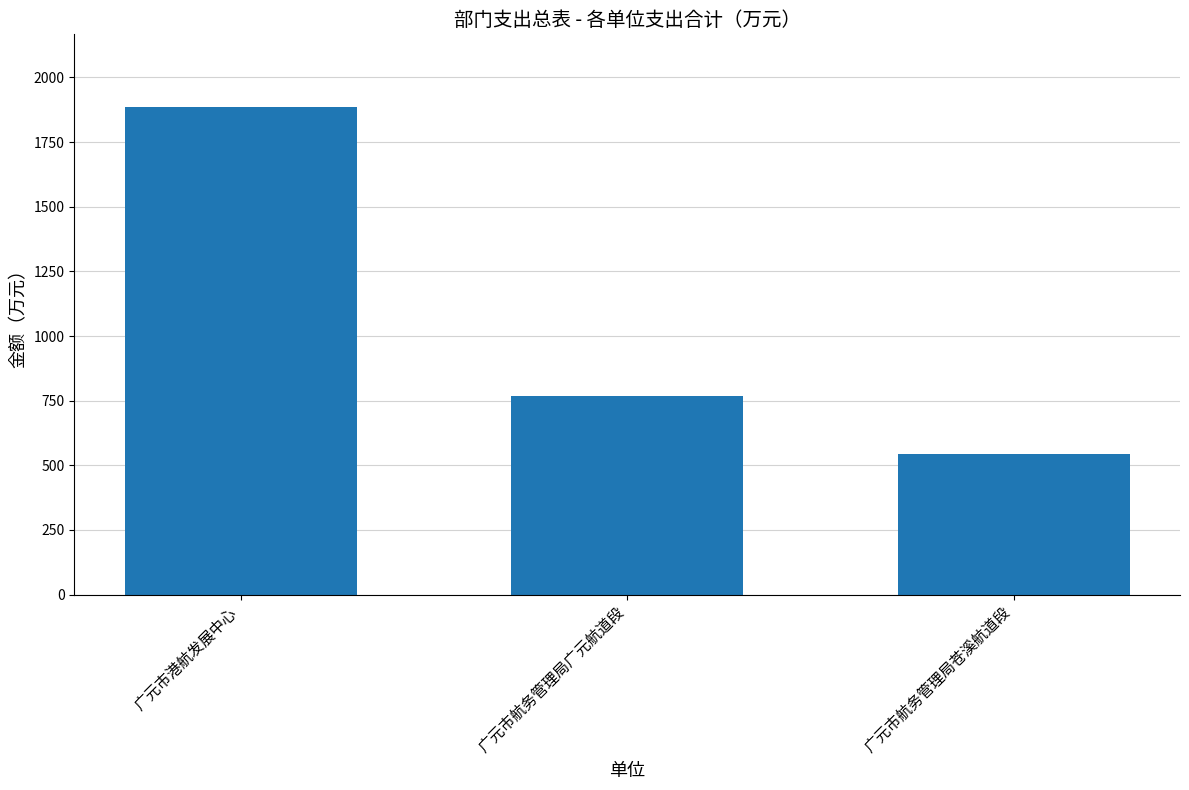

What is the maximum value shown in the chart?

1884.3